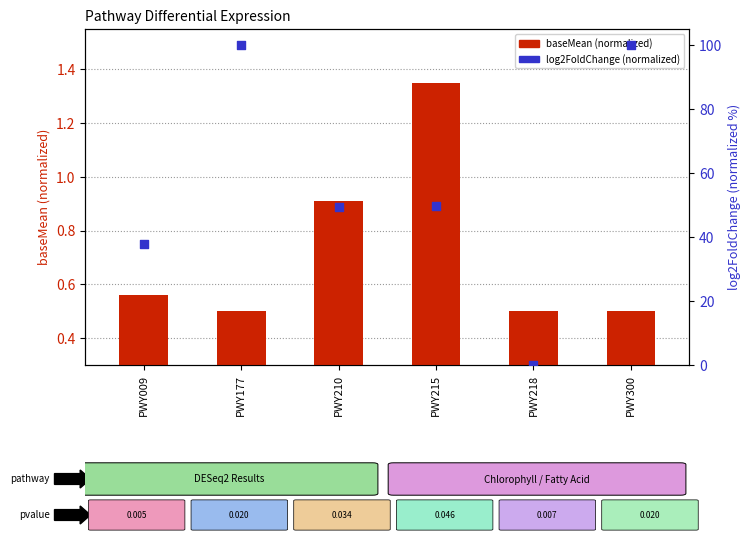

At how many categories does at least one series exceed 23?

5